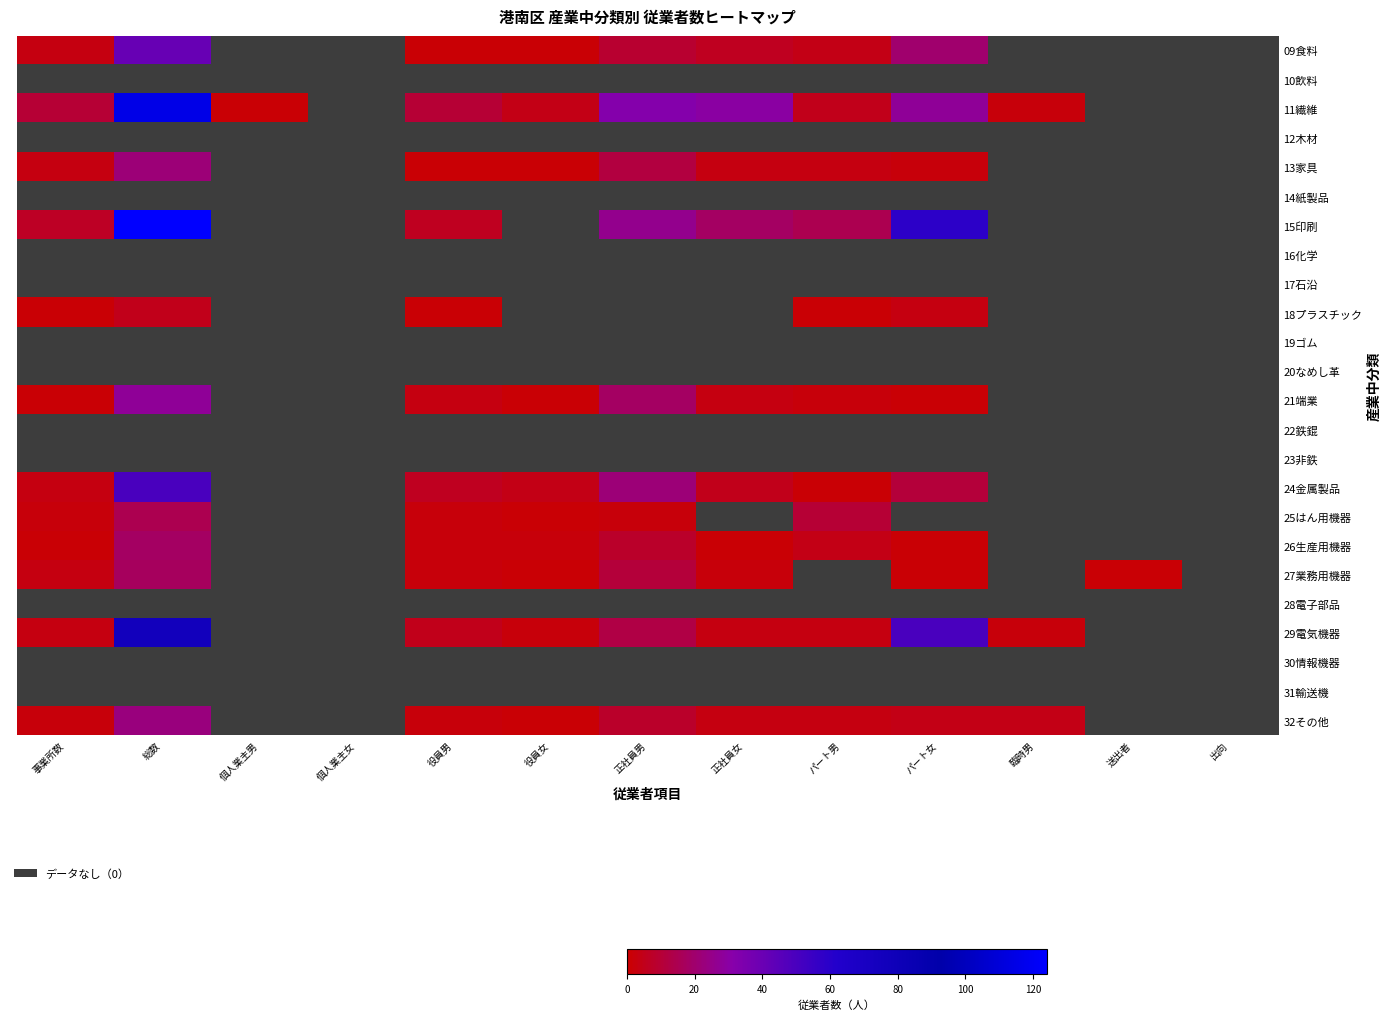

At 個人業主男, list the series in order from smallest to largest.

09食料, 10飲料, 11繊維, 12木材, 13家具, 14紙製品, 15印刷, 16化学, 17石沿, 18プラスチック, 19ゴム, 20なめし革, 21端業, 22鉄錕, 23非鉄, 24金属製品, 25はん用機器, 26生産用機器, 27業務用機器, 28電子部品, 29電気機器, 30情報機器, 31輸送機, 32その他